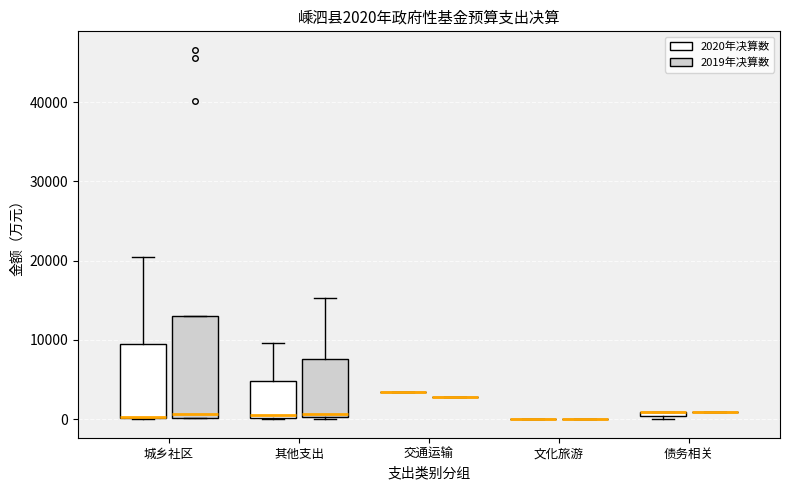

Comparing the boxes themselves (not the whiskers), which one is the tallest?

城乡社区 (2019年决算数)